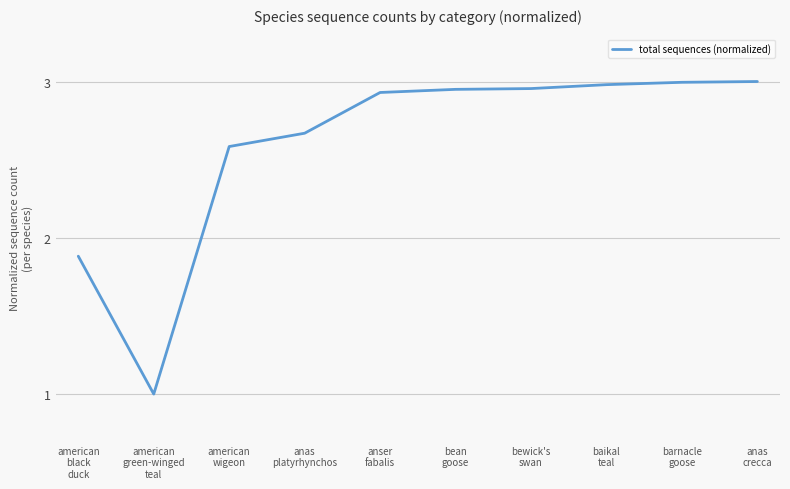

Approximately how many times larger is the value at bean
goose compared to american
black
duck?

1.6